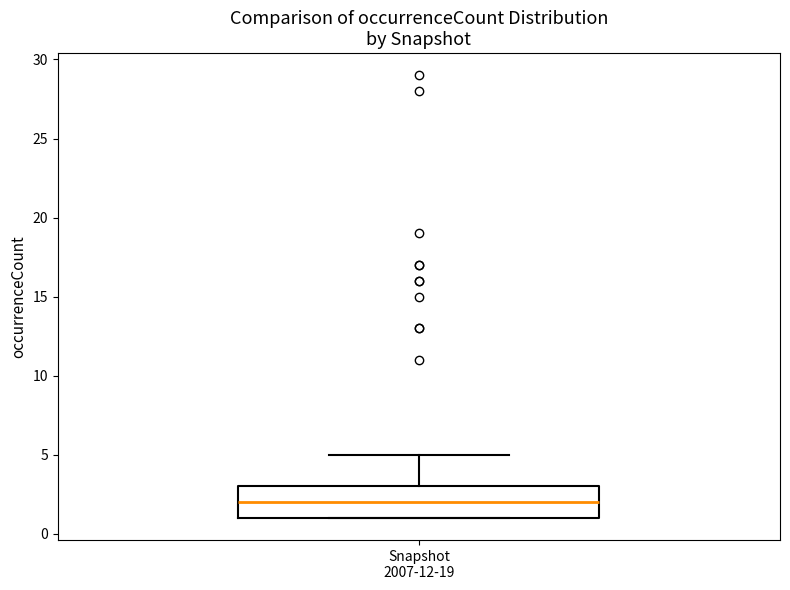

Read this box plot against the y-axis: the position of the median line, the range covered by the box, and the ends of both whiskers. The values are not printed on the chart, so give them approximately, as read against the axis.

median 2, box 1 to 3, whiskers 1 to 5